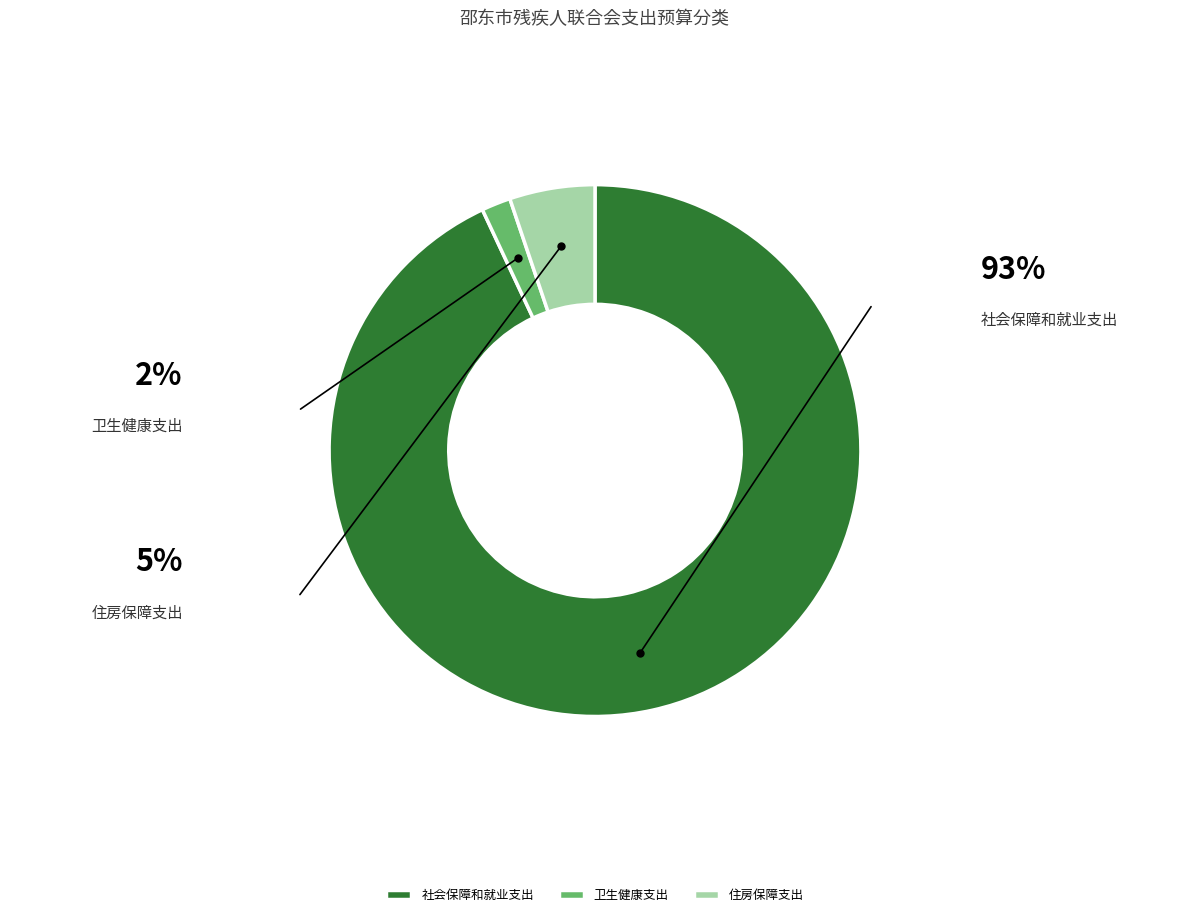

To the nearest percent, what is the difference between the 卫生健康支出 and 住房保障支出 slice percentages?

3%